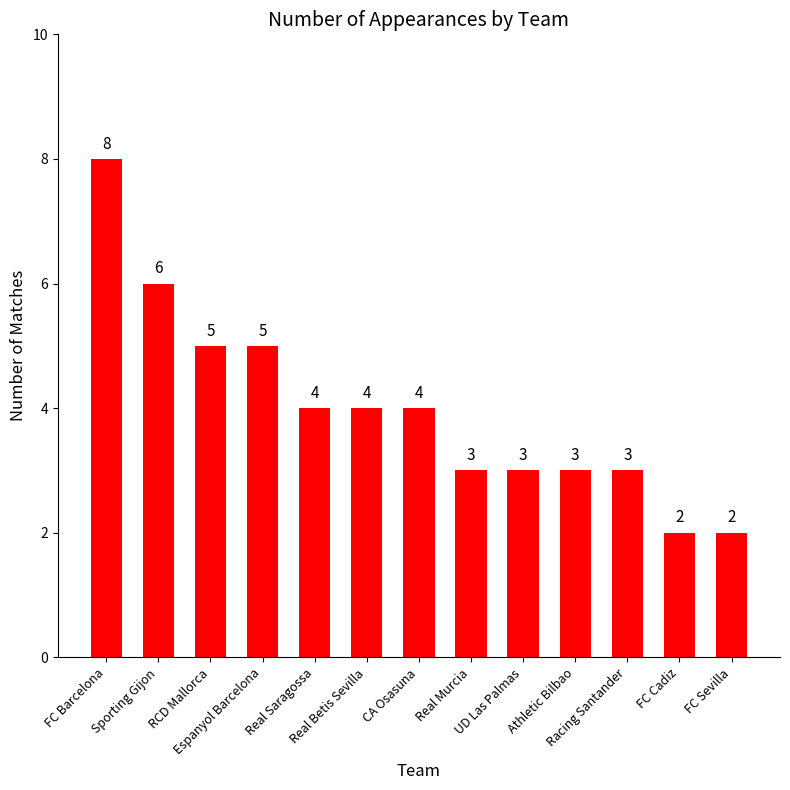

What is the difference between the maximum and minimum values?

6